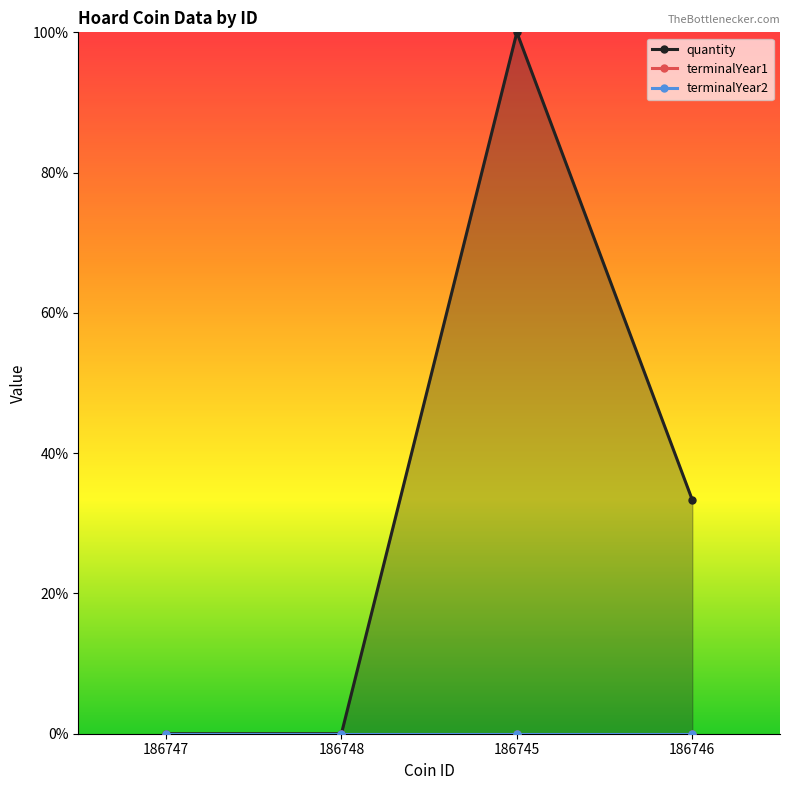

True or false: terminalYear1 has a value of 0.0 at 186748.

True